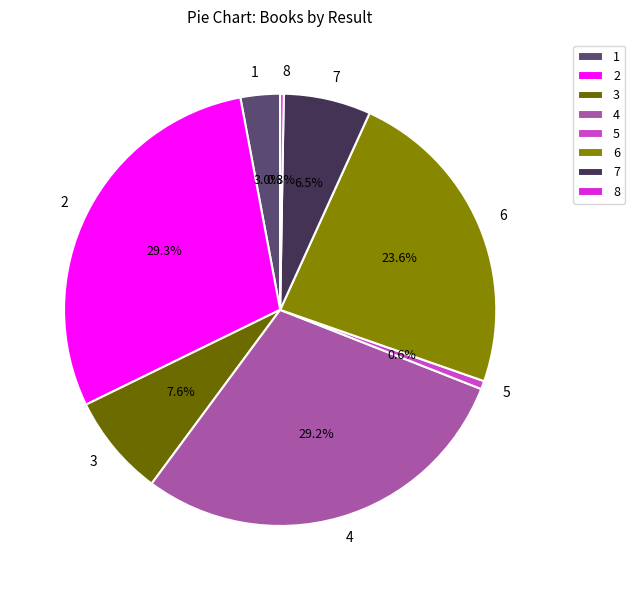

Is there a majority slice in this chart?

No